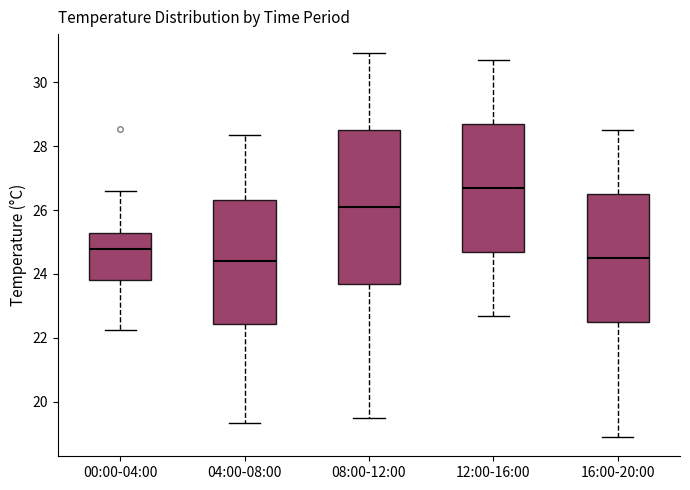

Reading left to right, transcribe this box plot: for each box, give where its median line is, the range the box spans, and where its two whiskers end, as read against the y-axis. The values are not printed on the chart, so give them approximately, as read against the axis.

00:00-04:00: median 24.8, box 23.8 to 25.2, whiskers 22.2 to 26.6
04:00-08:00: median 24.4, box 22.4 to 26.4, whiskers 19.4 to 28.4
08:00-12:00: median 26.2, box 23.8 to 28.6, whiskers 19.6 to 31.0
12:00-16:00: median 26.8, box 24.8 to 28.8, whiskers 22.8 to 30.8
16:00-20:00: median 24.6, box 22.6 to 26.6, whiskers 19.0 to 28.6